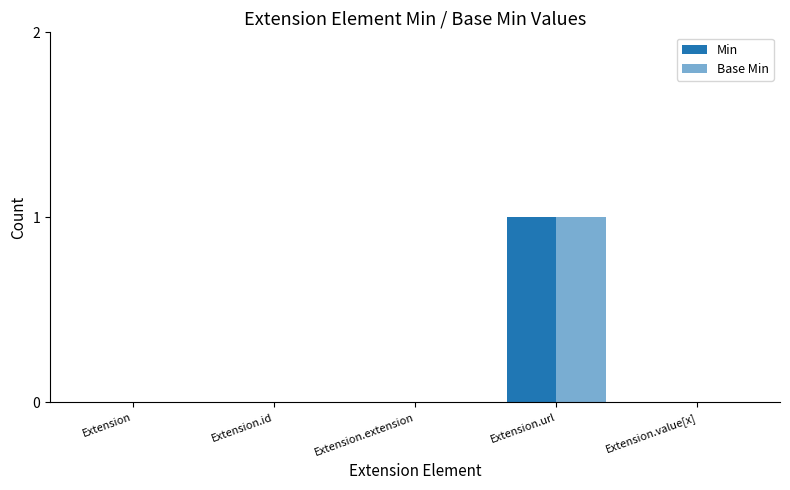

Which category has the highest value in the Base Min series?

Extension.url